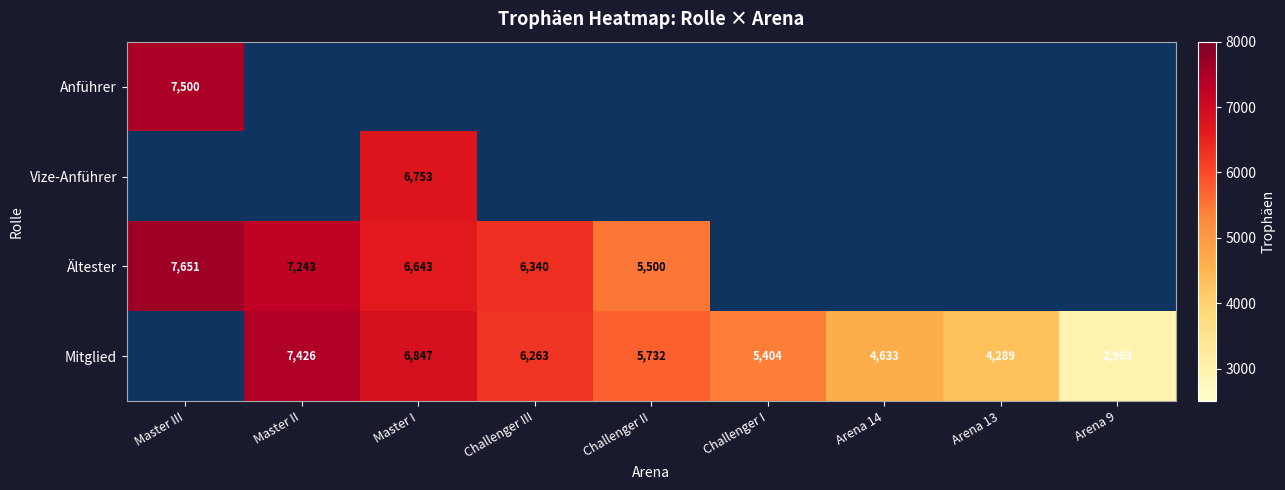

The value of Mitglied at Arena 14 is 1899. True or false?

False